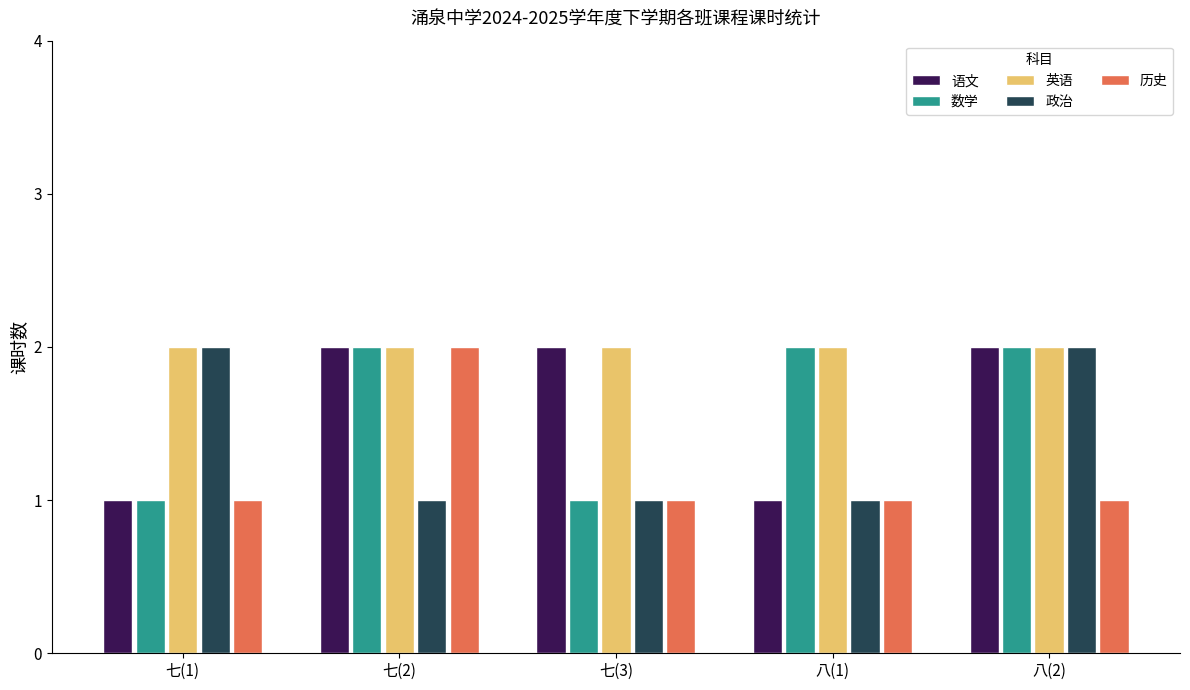

Is the value of 历史 at 八(2) greater than the value of 语文 at 七(3)?

No